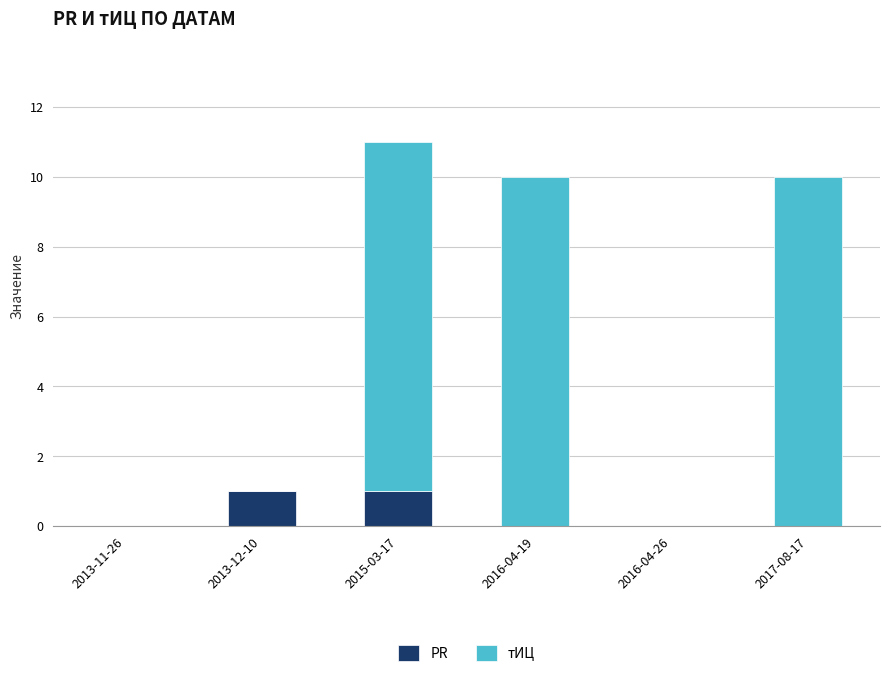

Are the bars horizontal?

No